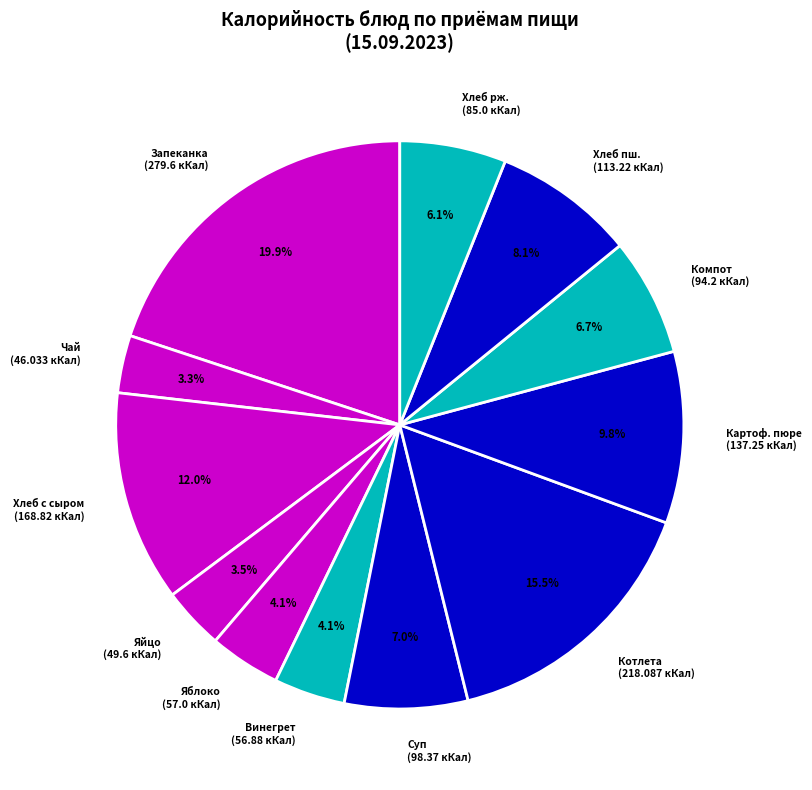

Count the number of slices in the pie.

12